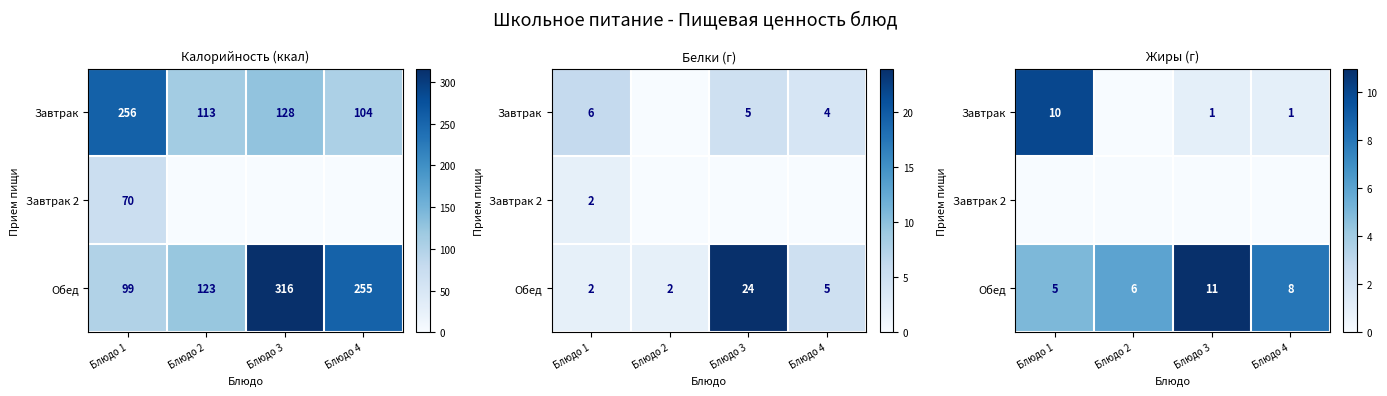

Which series has the largest range (max minus min)?

Завтрак